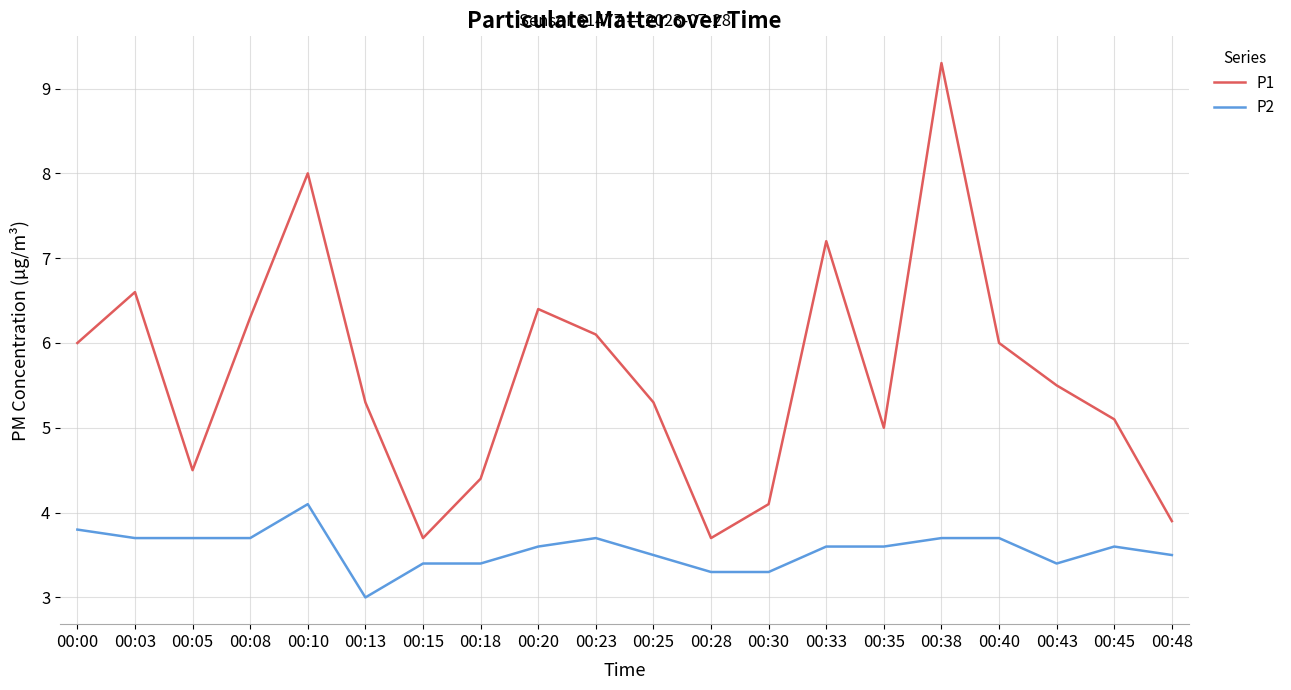

Rank the series by their average value, from lowest to highest.

P2, P1